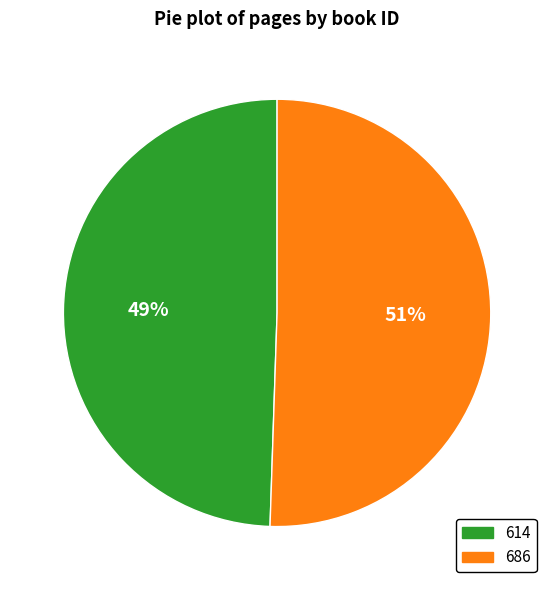

How many segments does this pie chart have?

2